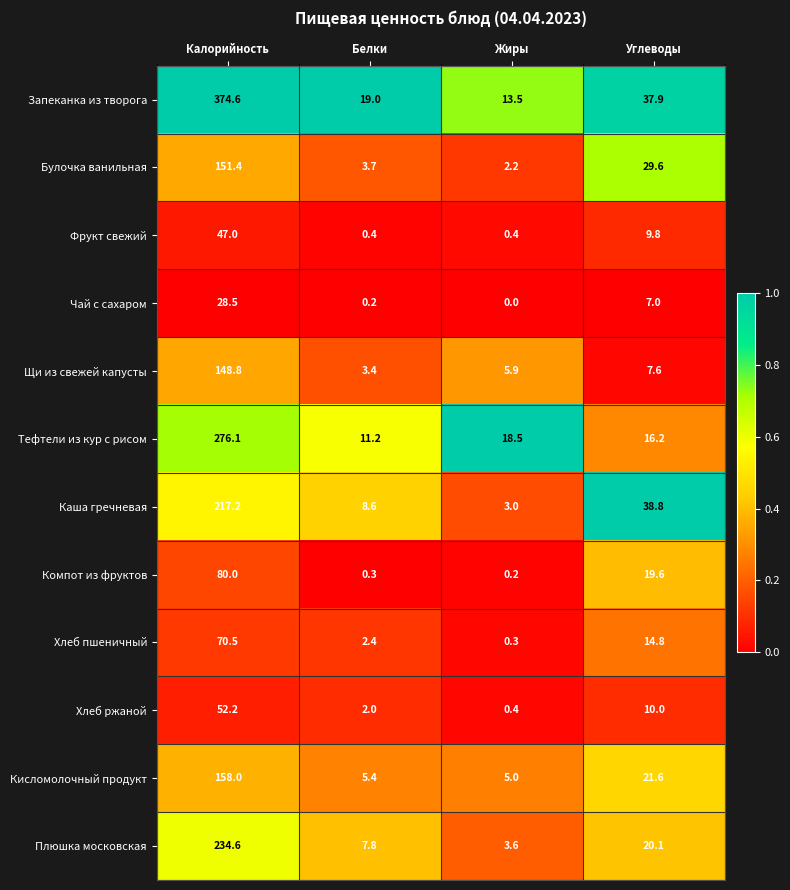

What is the spread (max minus min) of values at Белки?

18.8